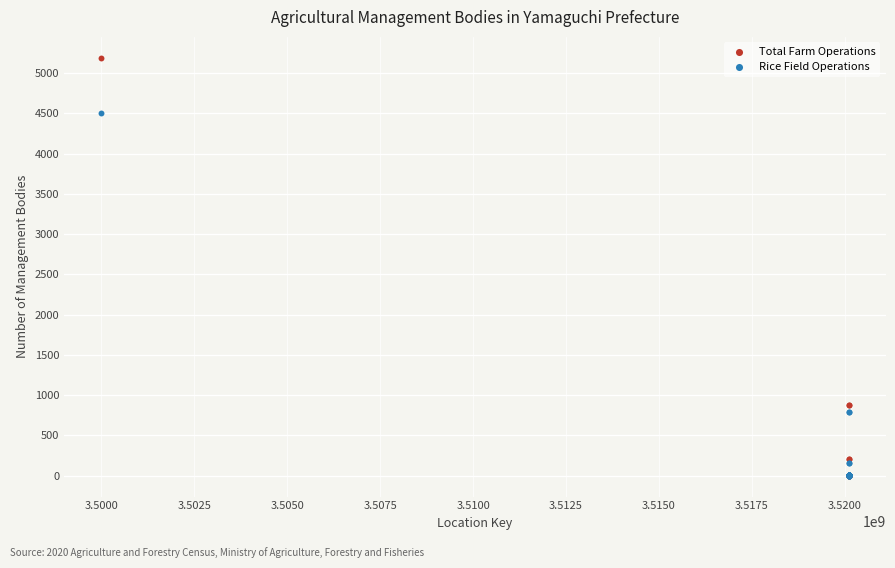

Which series reaches the maximum Y coordinate?

Total Farm Operations